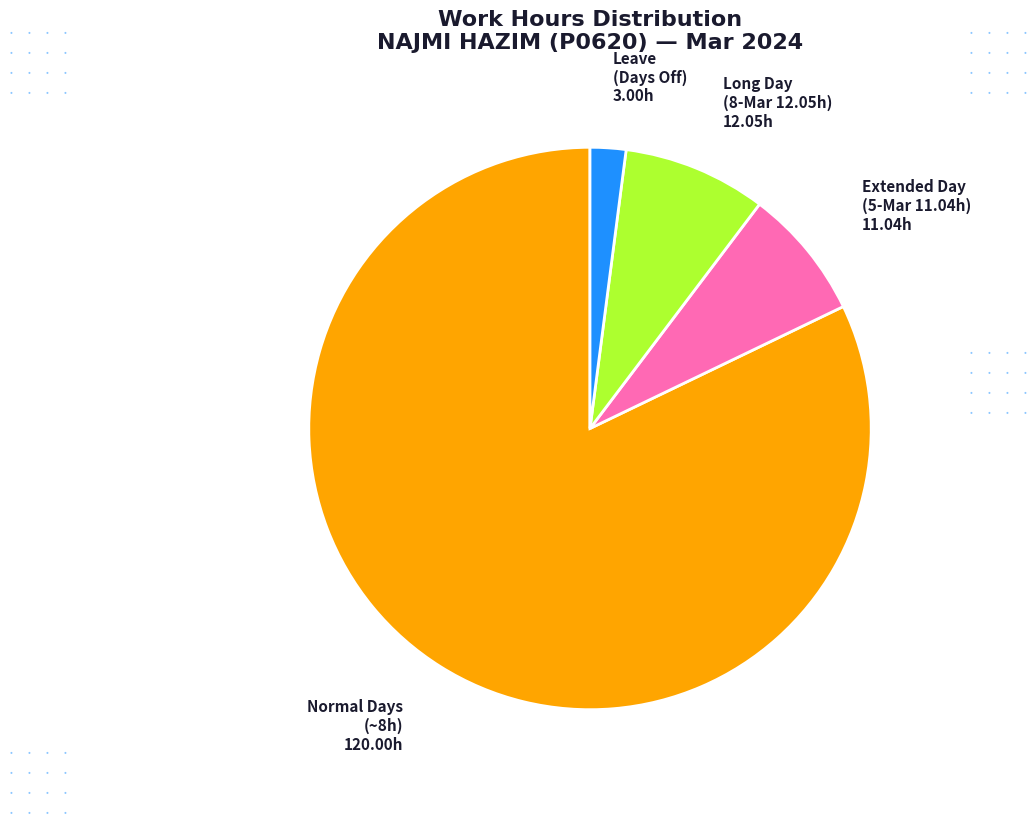

Does any single category account for the majority?

Yes